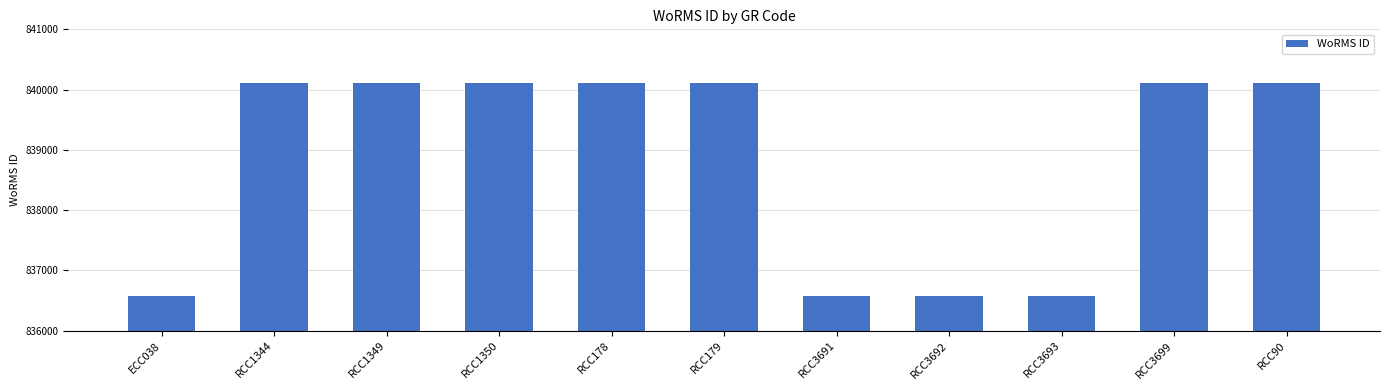

True or false: the data shows 840108 at RCC3699.

True